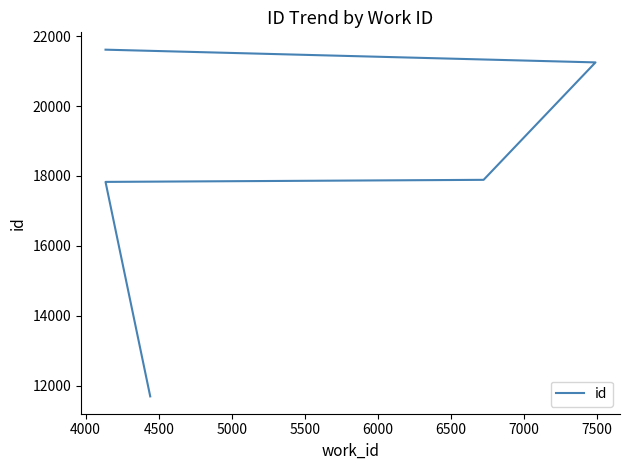

How many lines are shown in the chart?

1